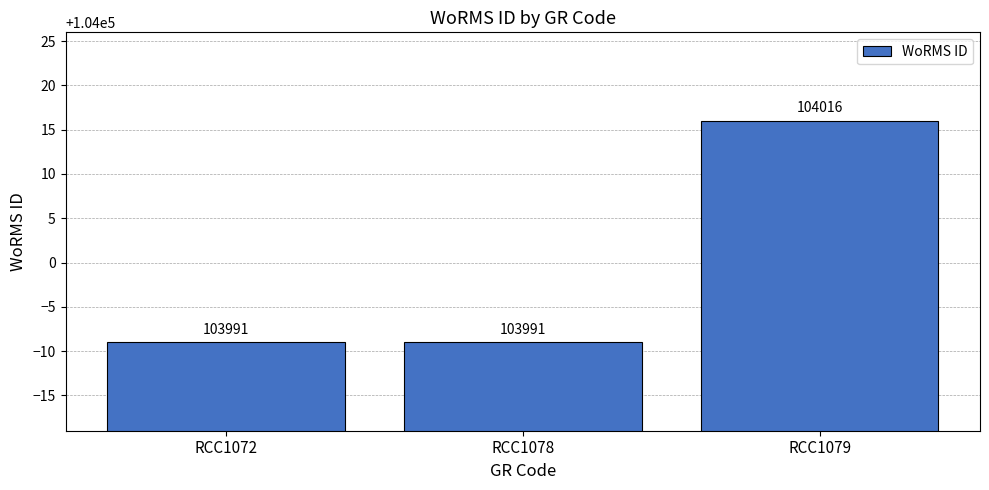

How many values are between 103991 and 104016?

3